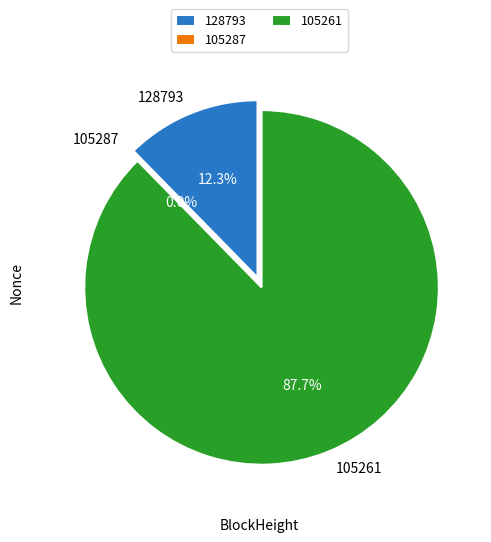

Is it true that 128793 is 20% of the pie?

False